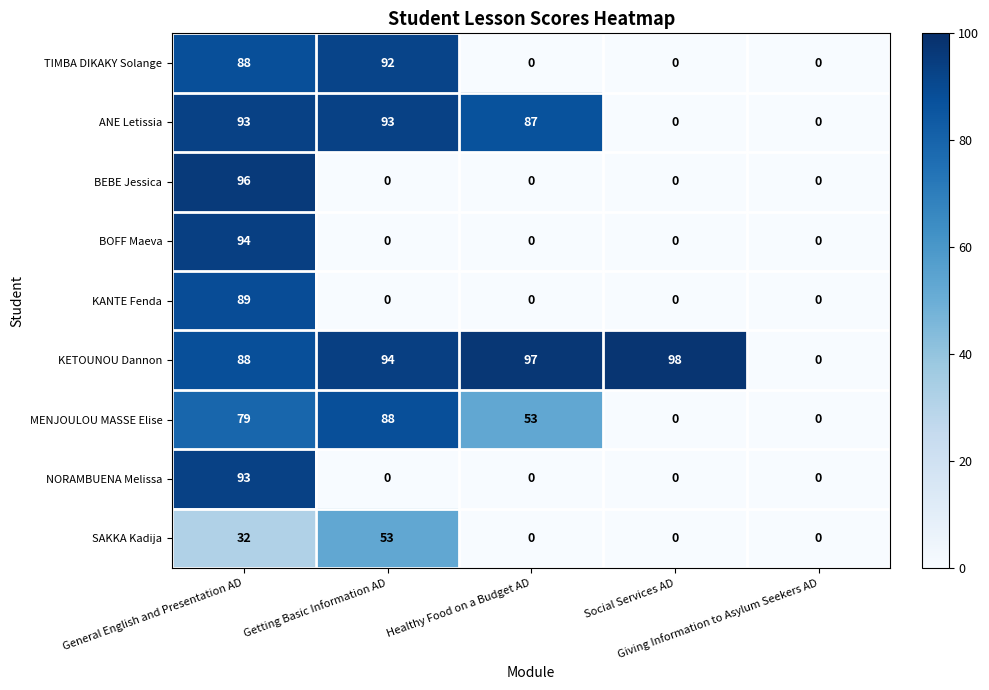

What is the maximum value shown in the chart?

98